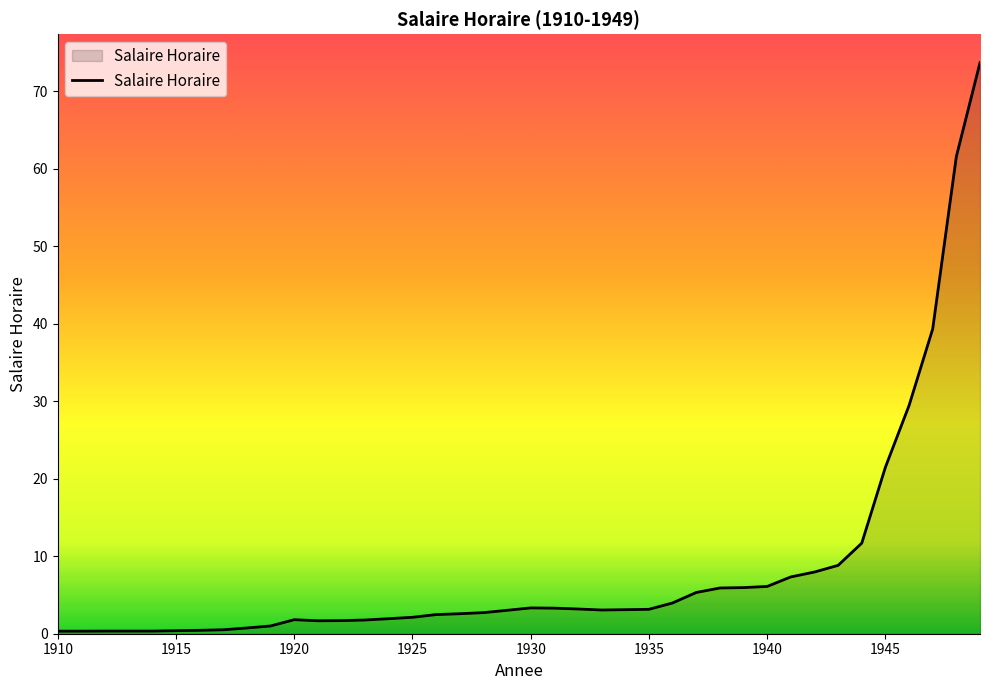

Does the chart display data point markers on the line(s)?

No